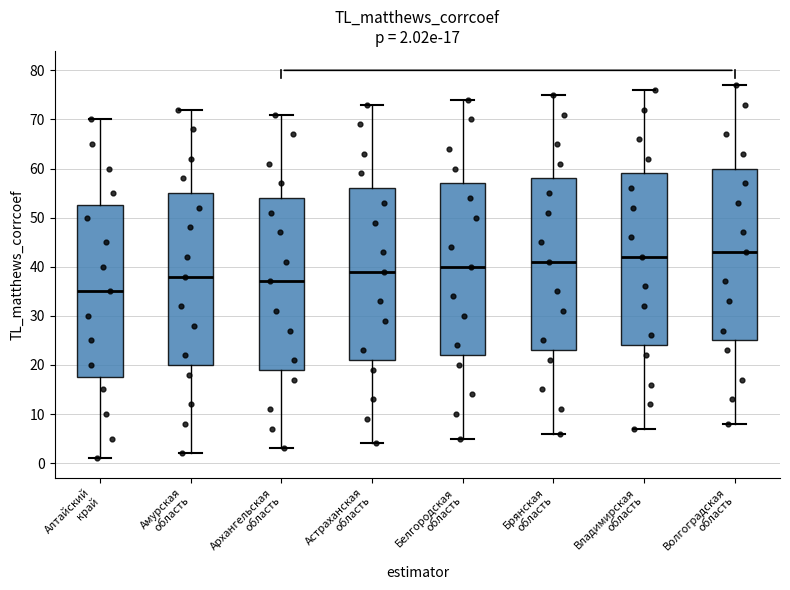

Which box's median line is the highest?

Волгоградская область